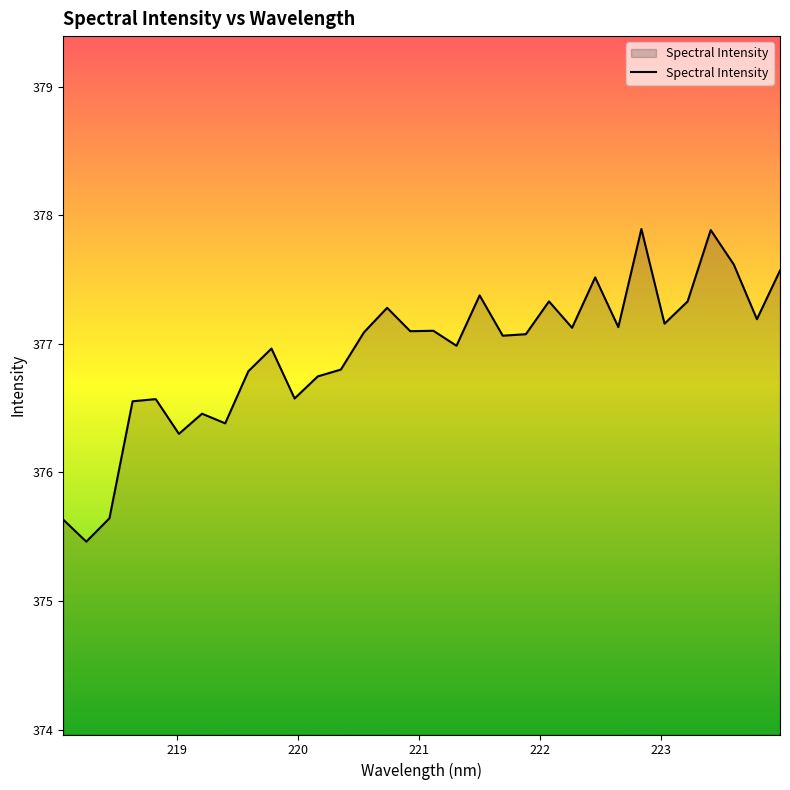

What is the difference between the second highest and second lowest values?

2.3